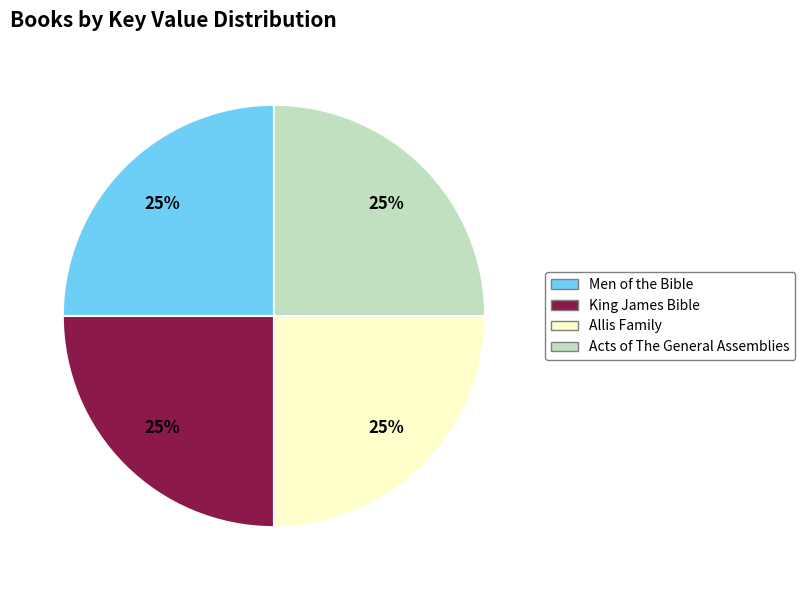

How many segments does this pie chart have?

4